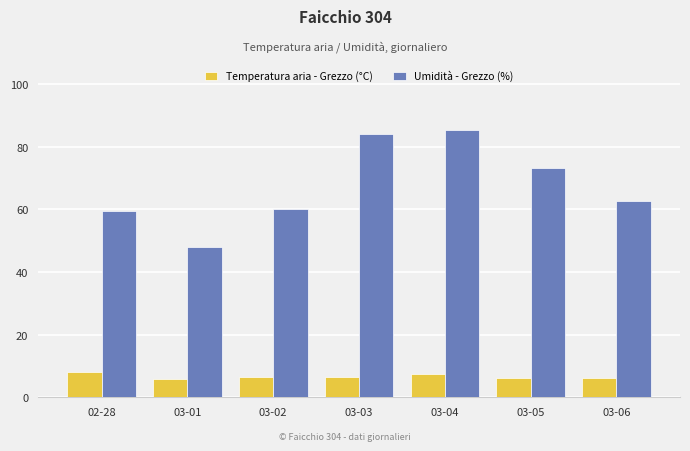

What is the difference between the Temperatura aria - Grezzo (°C) values at 02-28 and 03-06?

1.8